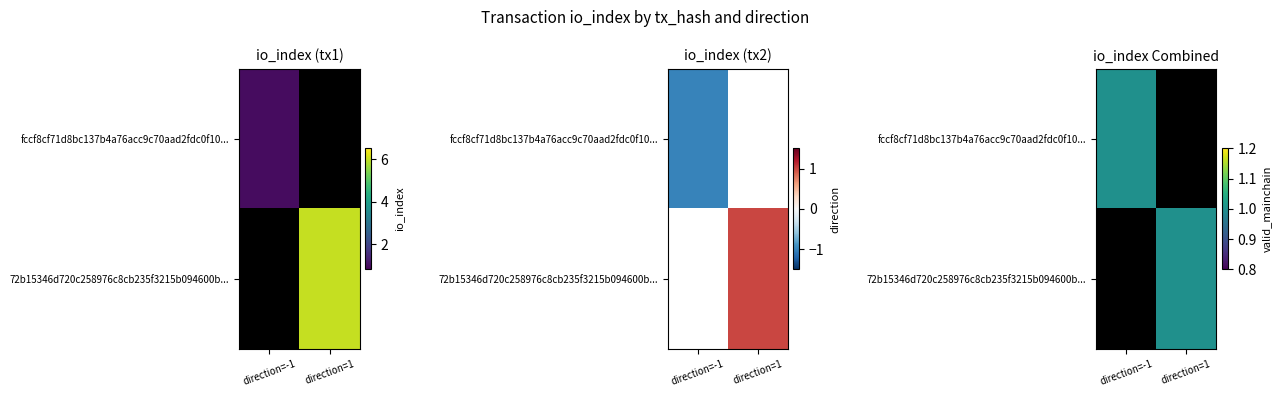

At 1, list the series in order from largest to smallest.

72b15346d720c258976c8cb235f3215b094600b, fccf8cf71d8bc137b4a76acc9c70aad2fdc0f10